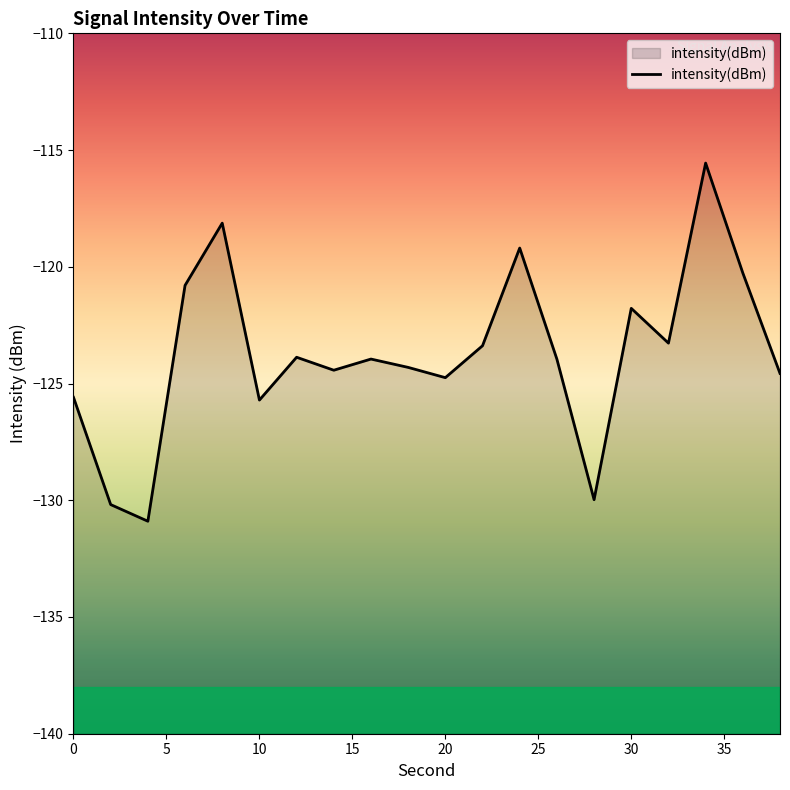

What is the smallest value displayed?

-130.9